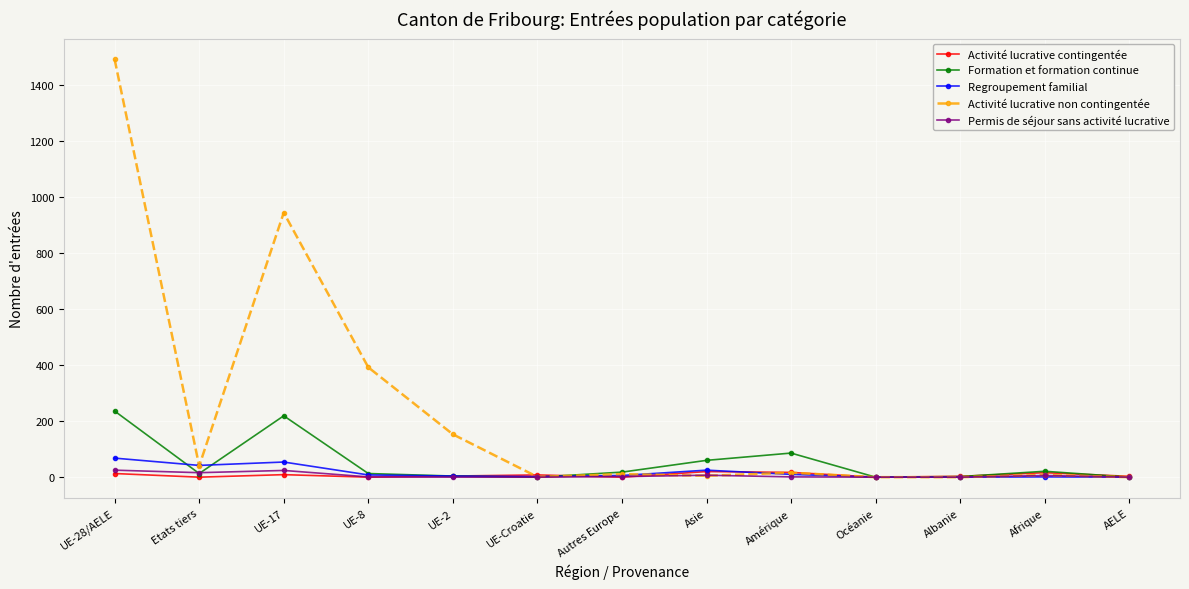

Is it true that Activité lucrative contingentée equals 0 at Océanie?

True